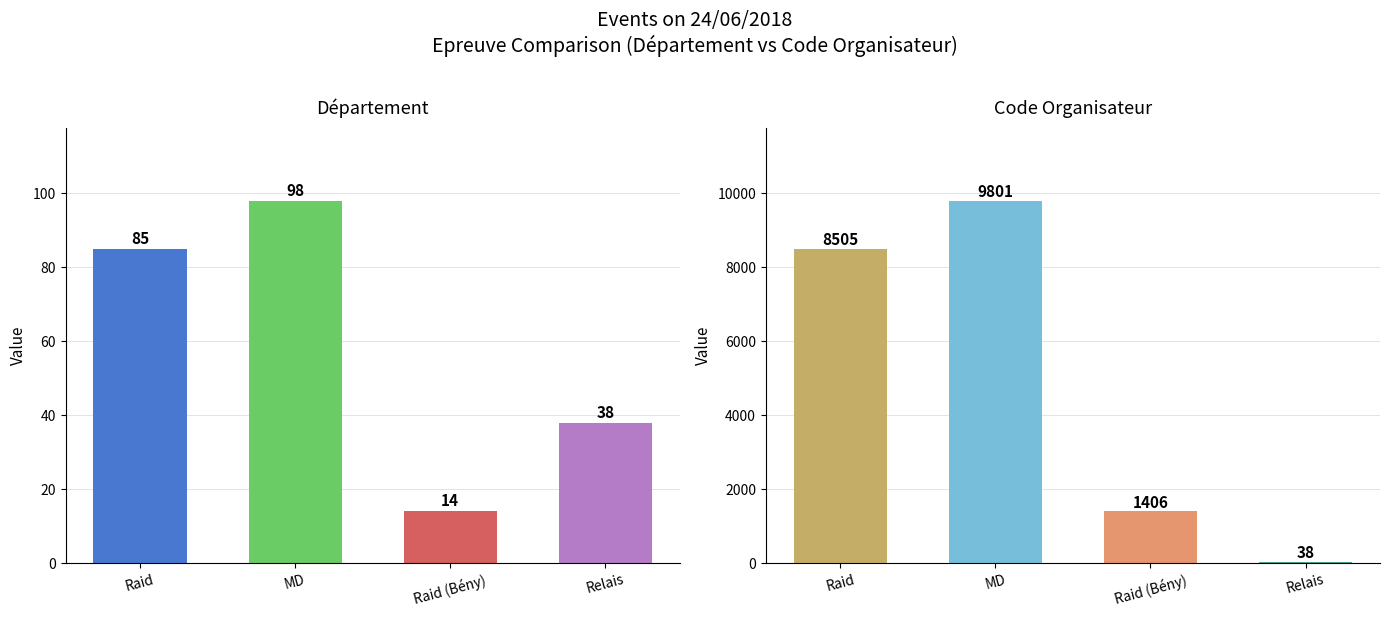

What are all the series names shown in the legend?

Département, Code Organisateur